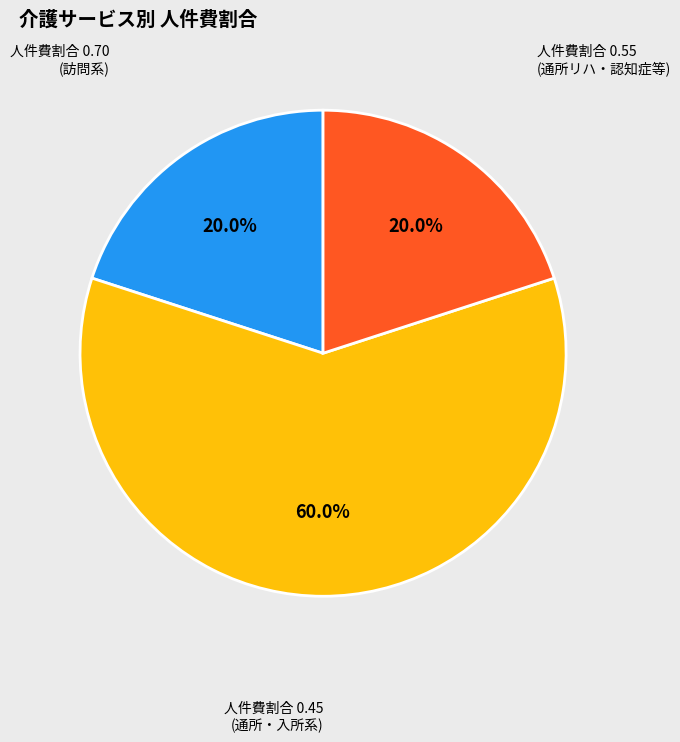

Does any single category account for the majority?

Yes